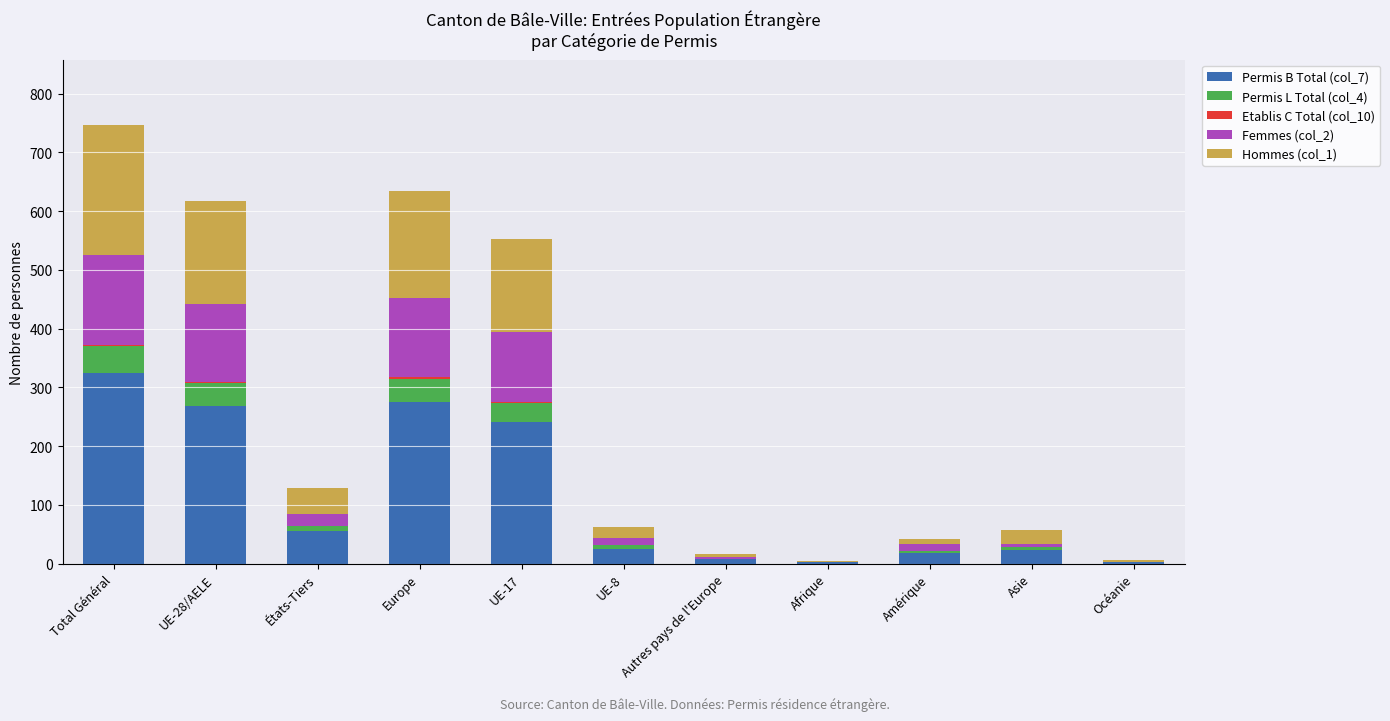

At which category is the sum across all series the highest?

Total Général